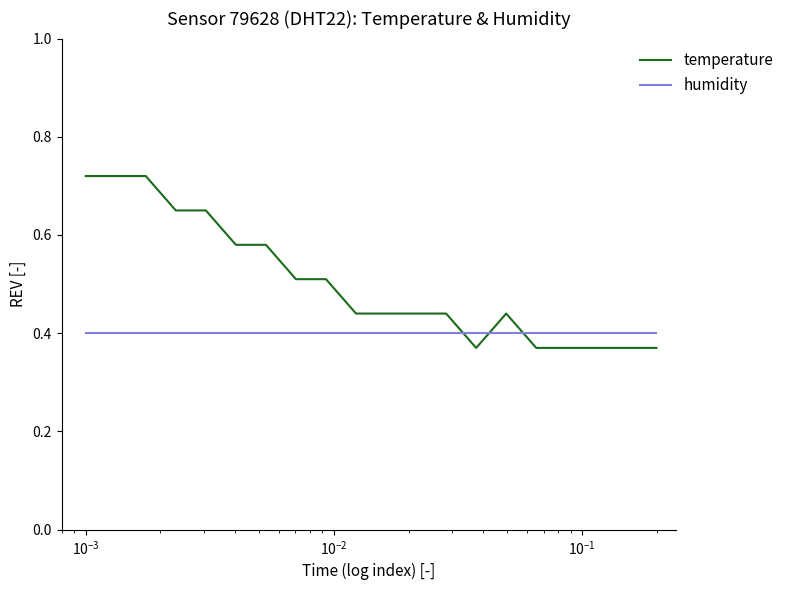

Which series has the largest total across all categories?

temperature